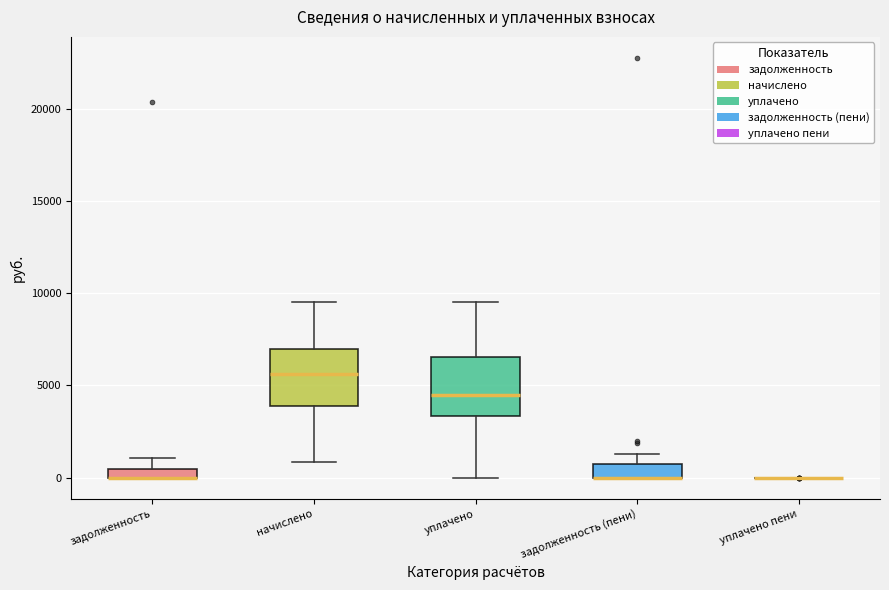

Where does the upper whisker of the box for задолженность (пени) end on the y-axis? The values are not printed on the chart, so give them approximately, as read against the axis.

1500